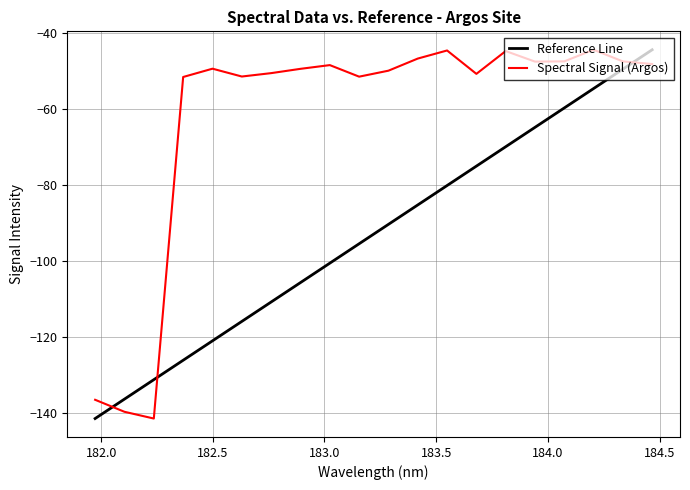

At which category does the data reach its first local valley?

182.2359681898